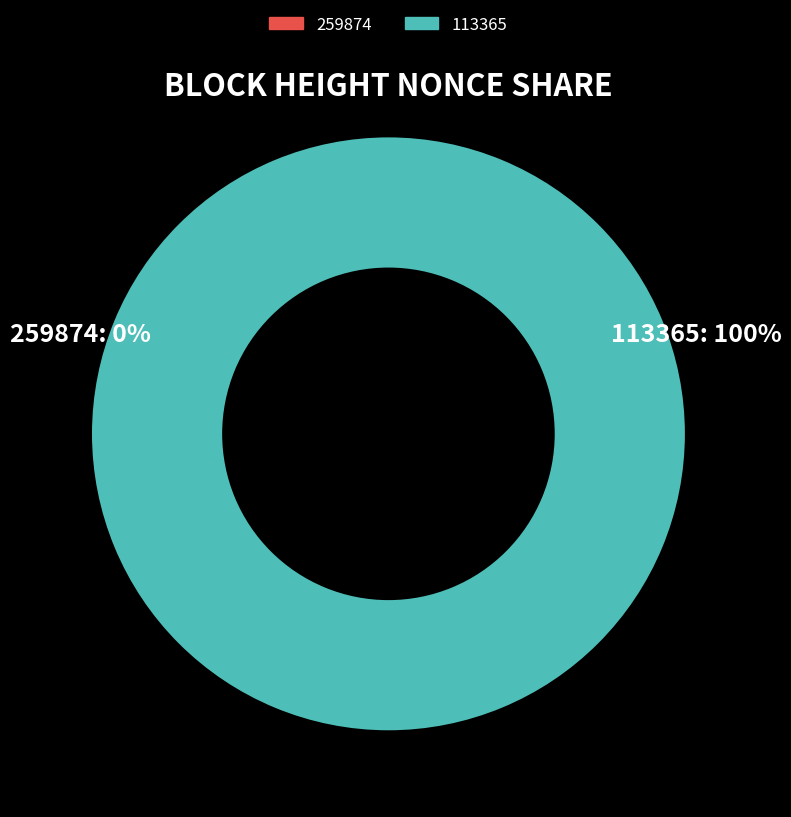

To the nearest percent, what is the combined percentage of 259874 and 113365?

100%